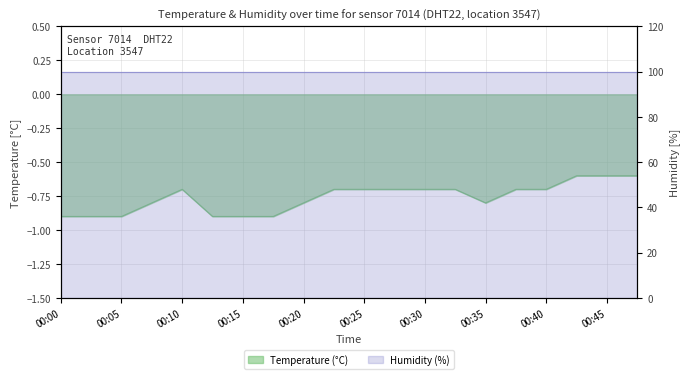

Which label corresponds to the largest value in the chart?

00:42